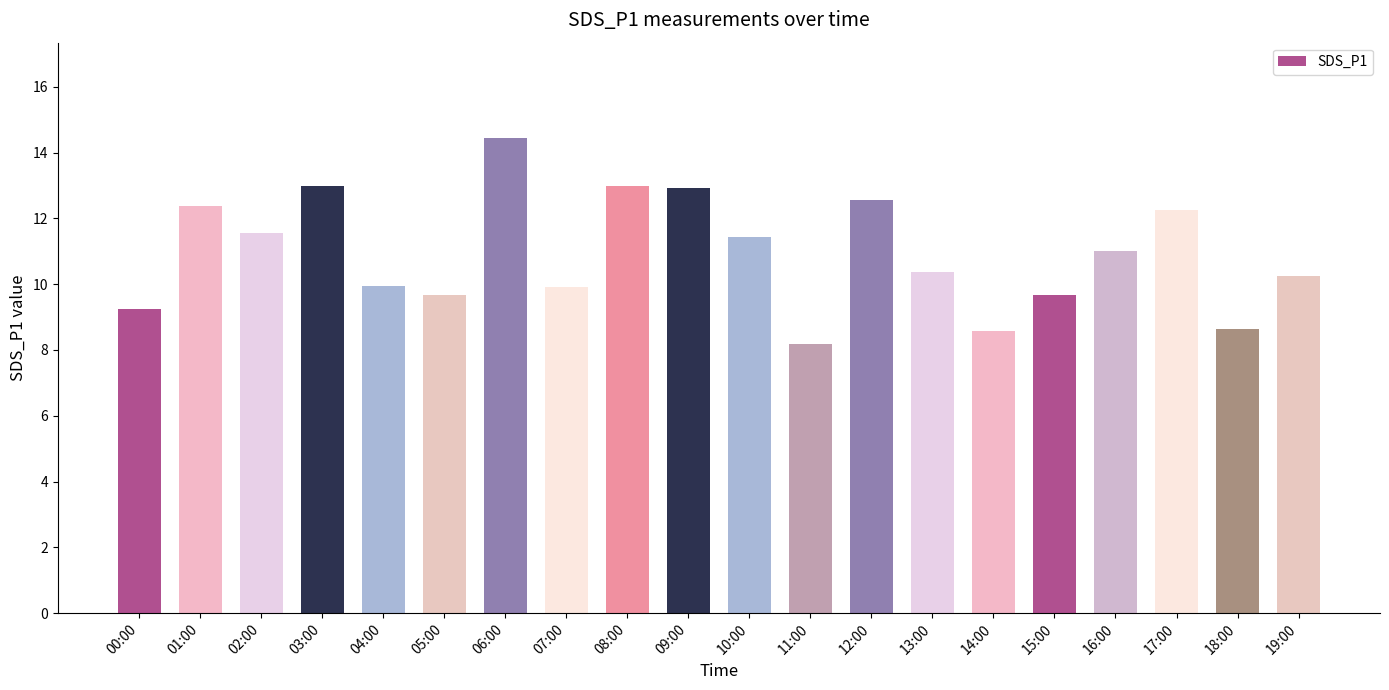

How many series are shown in this chart?

1